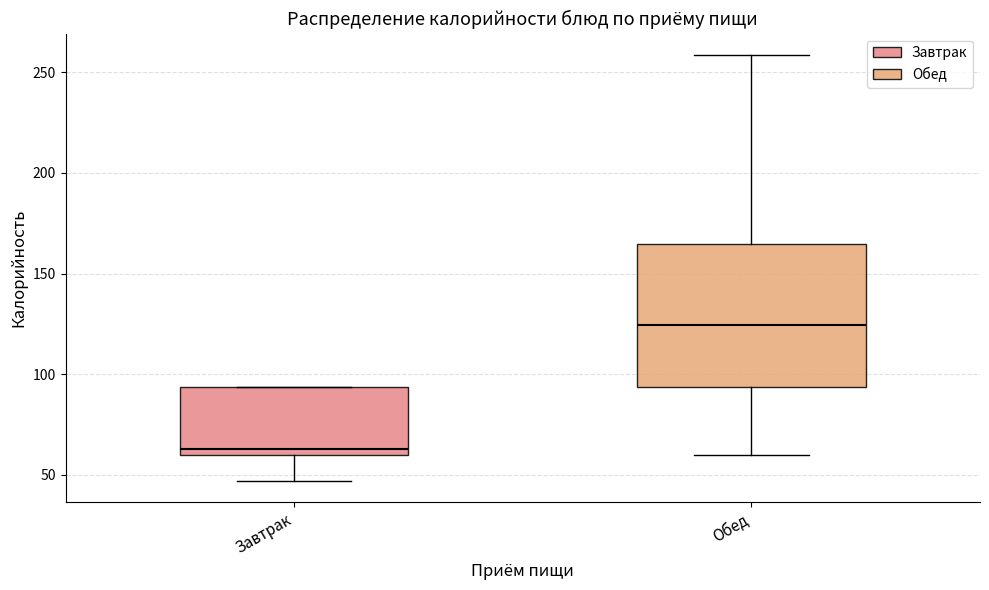

Reading left to right, transcribe this box plot: for each box, give where its median line is, the range the box spans, and where its two whiskers end, as read against the y-axis. The values are not printed on the chart, so give them approximately, as read against the axis.

Завтрак: median 65, box 60 to 95, whiskers 45 to 95
Обед: median 125, box 95 to 165, whiskers 60 to 260